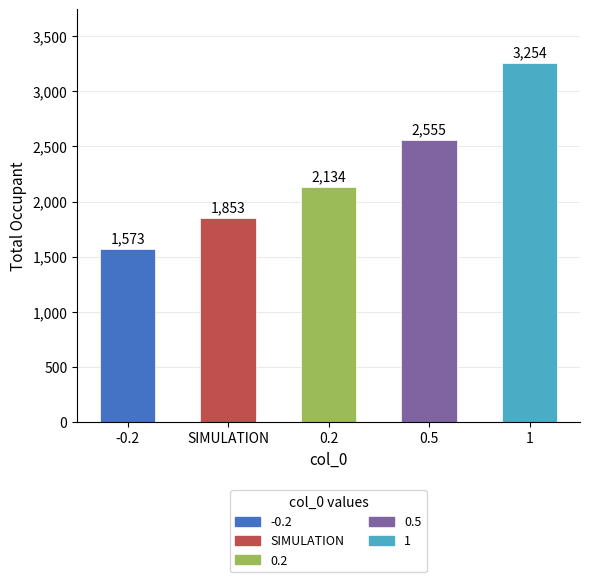

What is the ratio of the value at -0.2 to the value at 1?

0.5